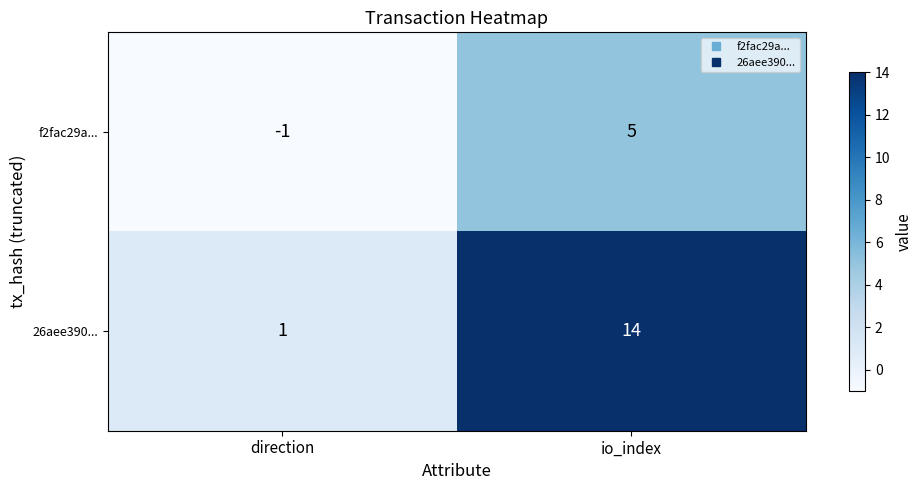

Which series has the largest range (max minus min)?

26aee390...